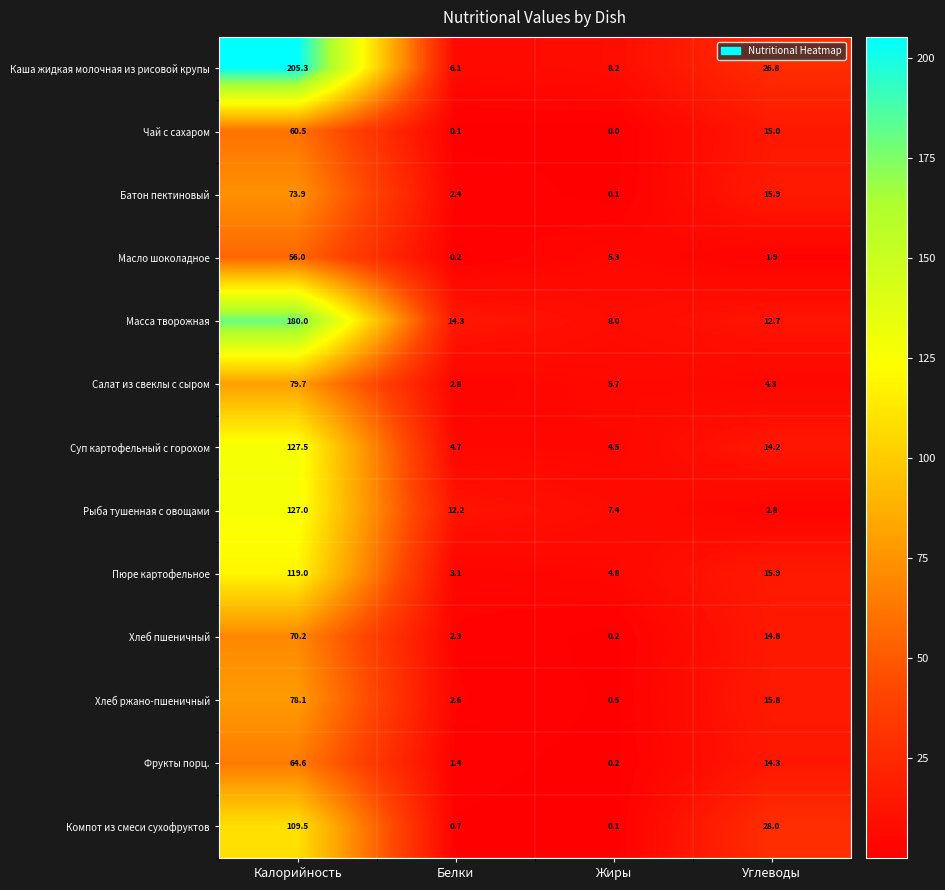

What is the difference between the second highest and second lowest values in the Каша жидкая молочная из рисовой крупы series?

18.6